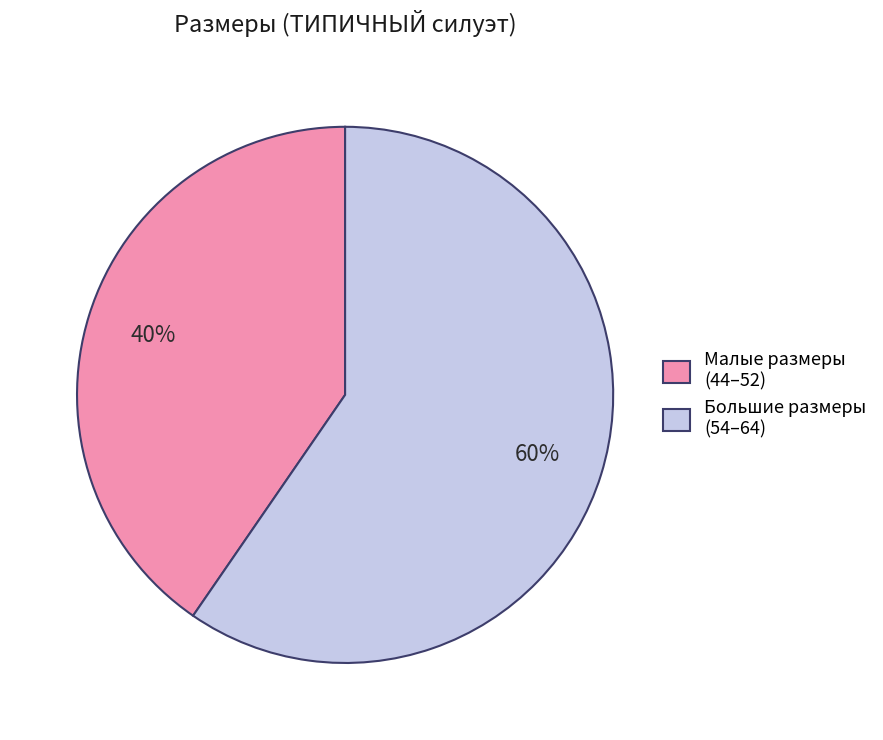

What percentage is the Малые размеры (44–52) slice, to the nearest percent?

40%